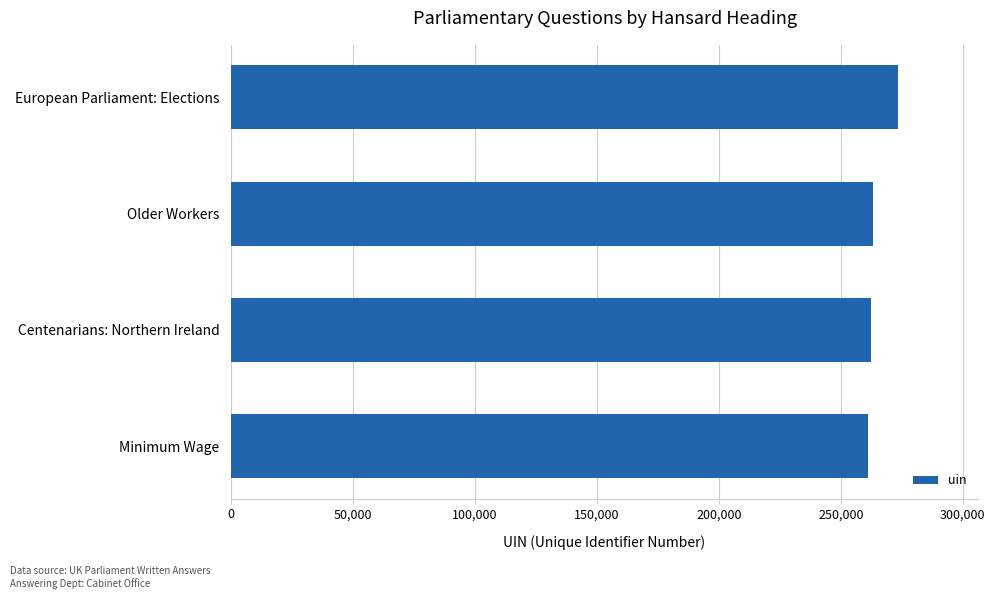

Is it true that the value at European Parliament: Elections is 273338?

True